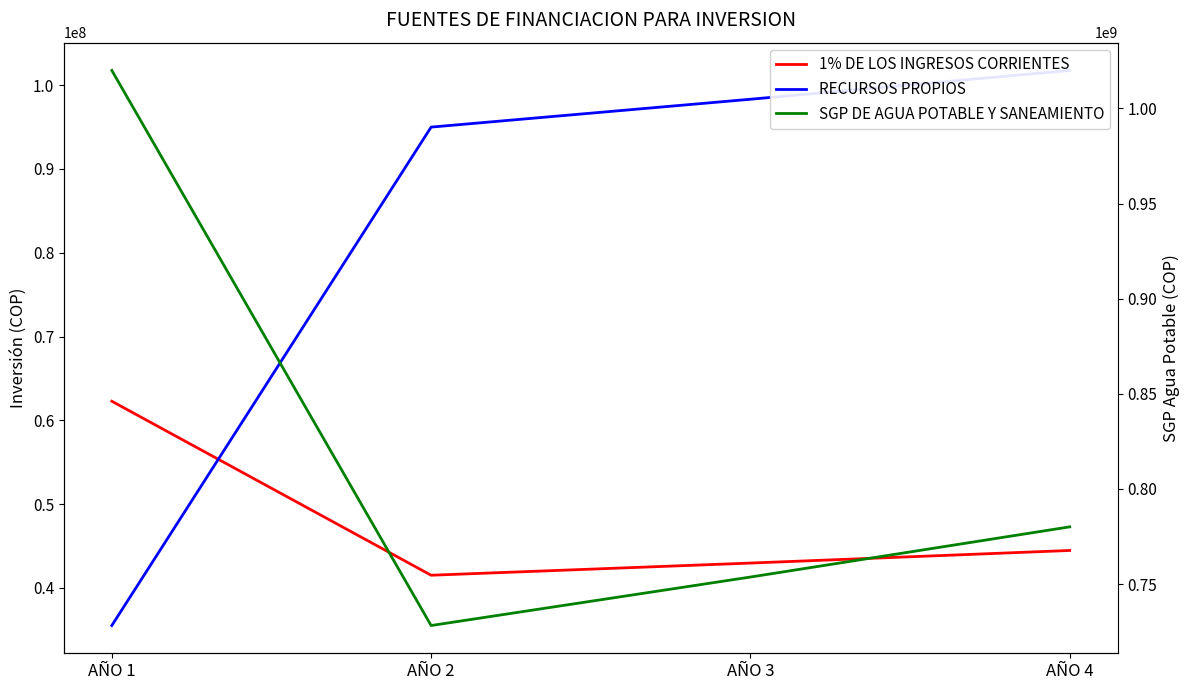

Reading right to left, what are all the values shown in this chart?

1% DE LOS INGRESOS CORRIENTES: 44459477	42956016	41503397	62275000
RECURSOS PROPIOS: 101766375	98325000	95000000	35500000
SGP DE AGUA POTABLE Y SANEAMIENTO: 780053854	753675221	728188619	1019969497